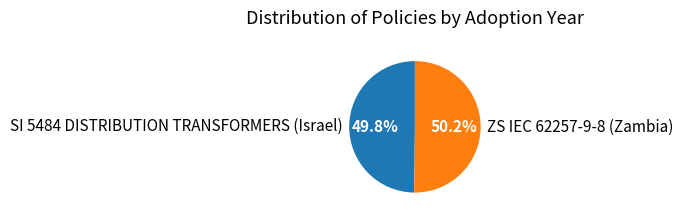

To the nearest percent, what portion does SI 5484 DISTRIBUTION TRANSFORMERS (Israel) represent?

50%